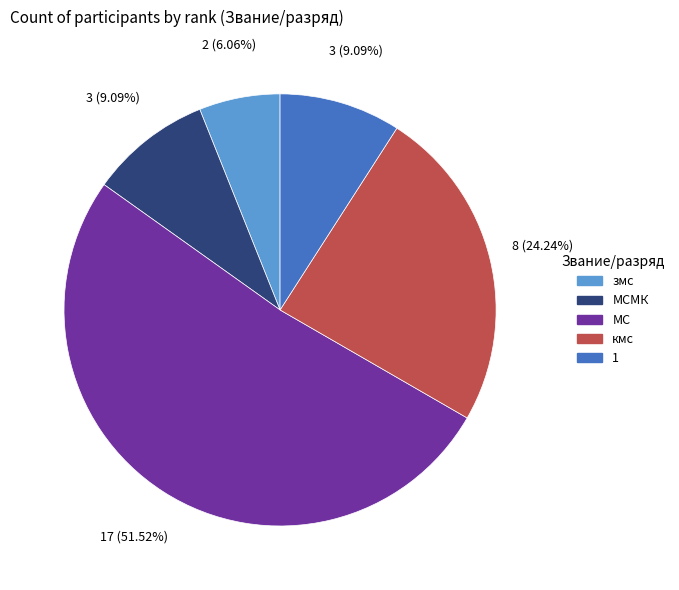

Is there any slice that represents more than half of the pie?

Yes